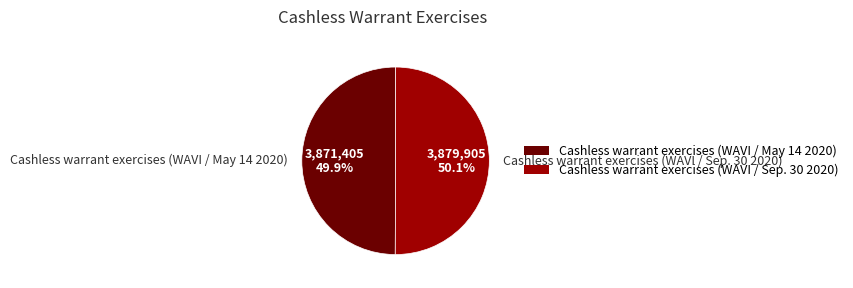

Count the number of slices in the pie.

2